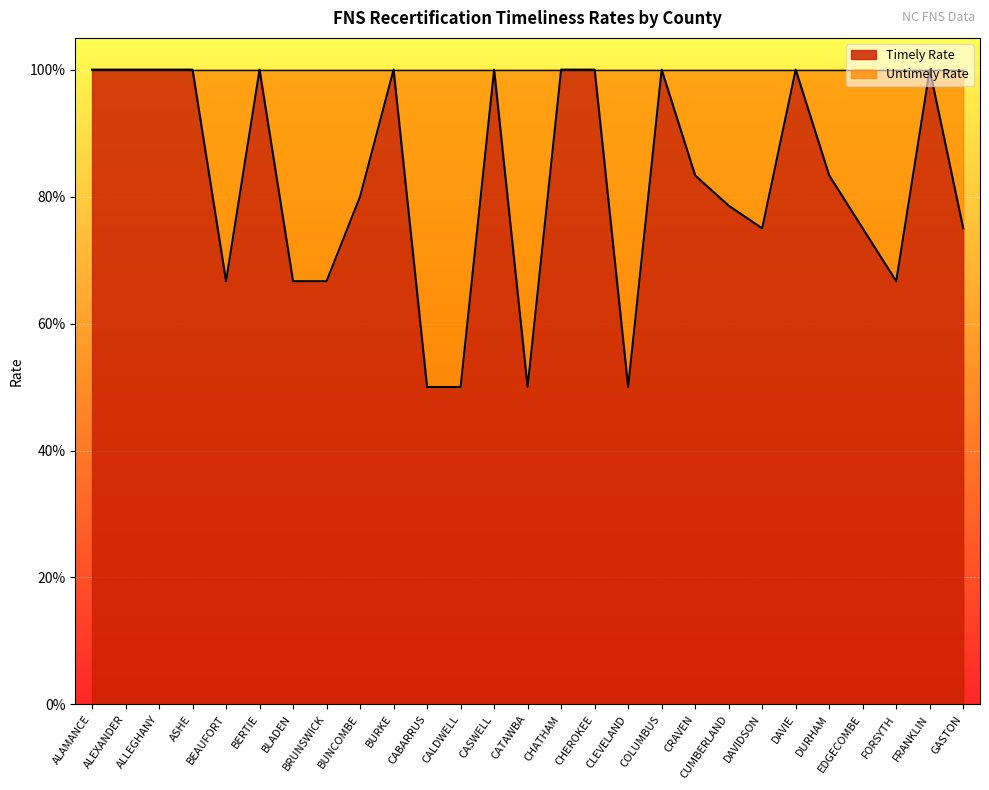

Does the chart display data point markers on the line(s)?

No